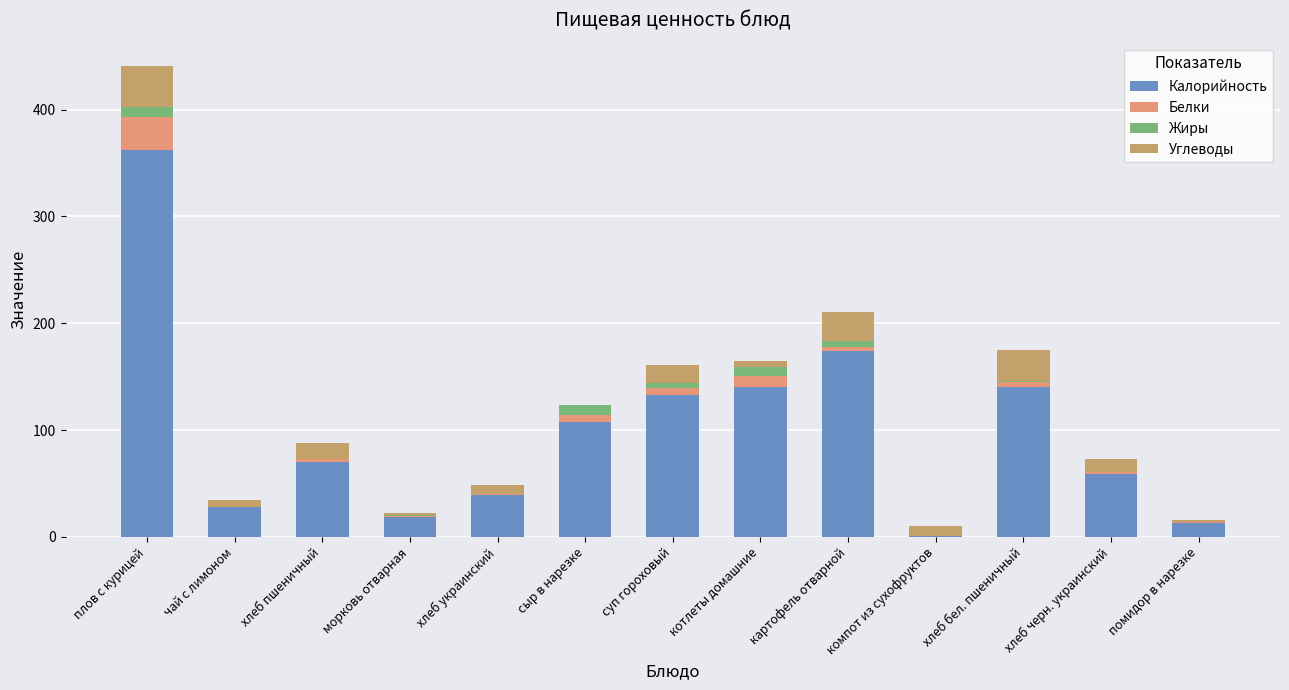

Are the bars horizontal?

No